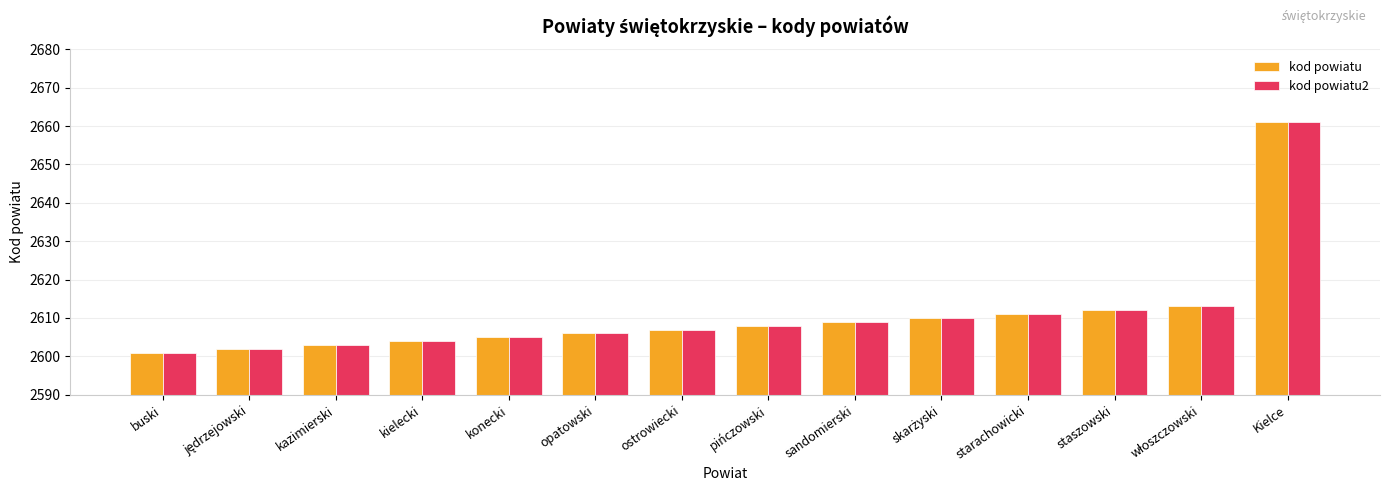

What is the minimum value shown in the chart?

2601